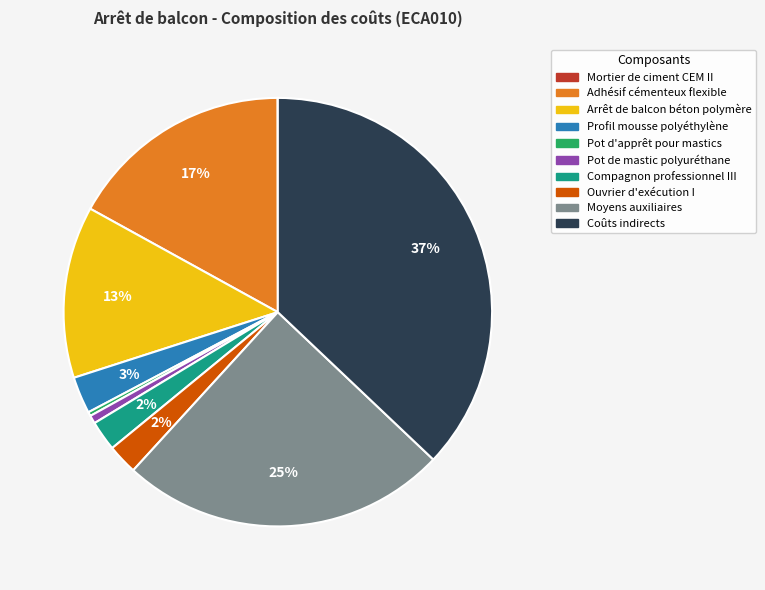

Which has a higher value, Arrêt de balcon béton polymère or Adhésif cémenteux flexible?

Adhésif cémenteux flexible